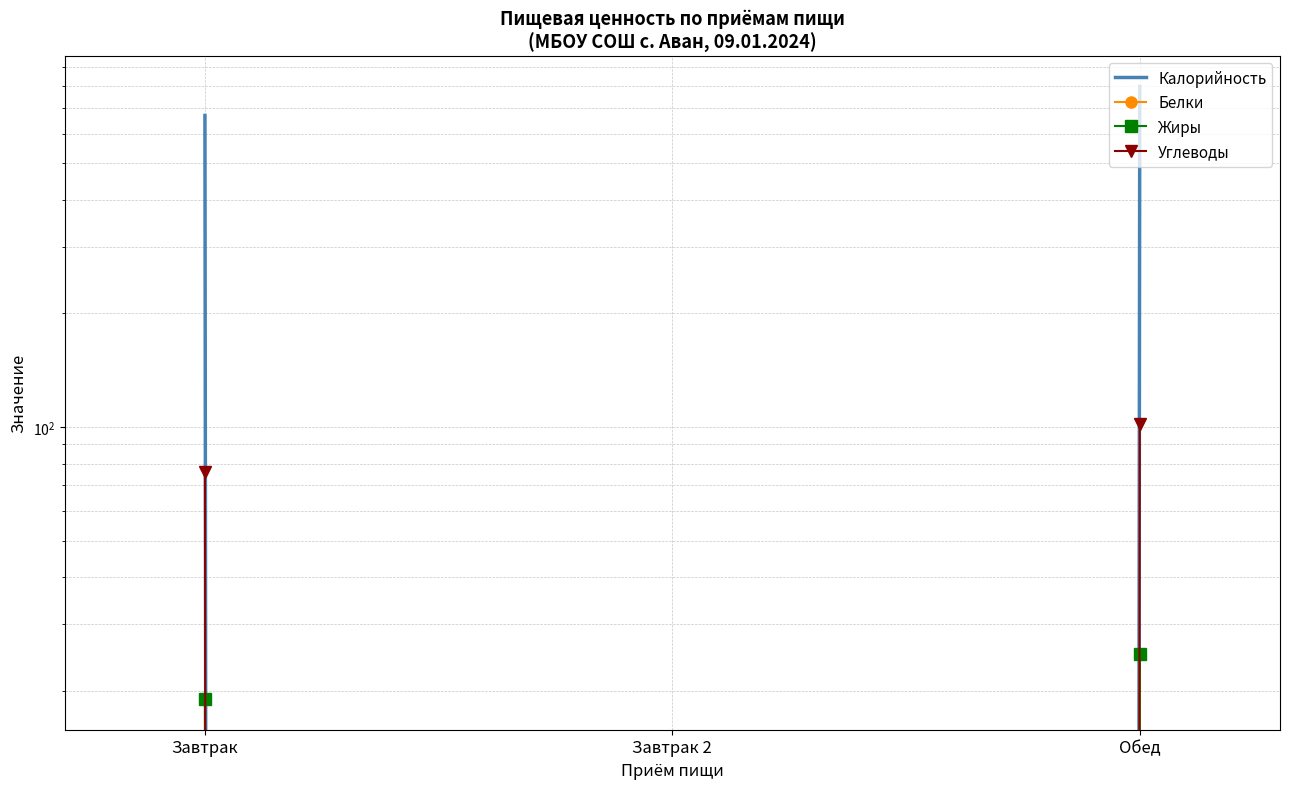

At Завтрак 2, list the series in order from smallest to largest.

Калорийность, Белки, Жиры, Углеводы